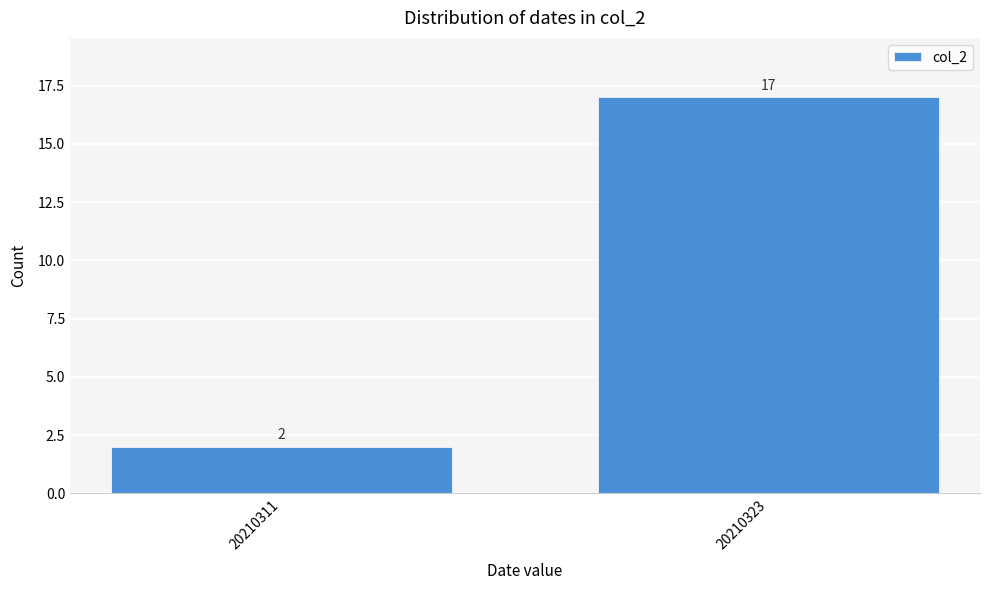

Reading left to right, list all the values displayed in this chart.

2	17